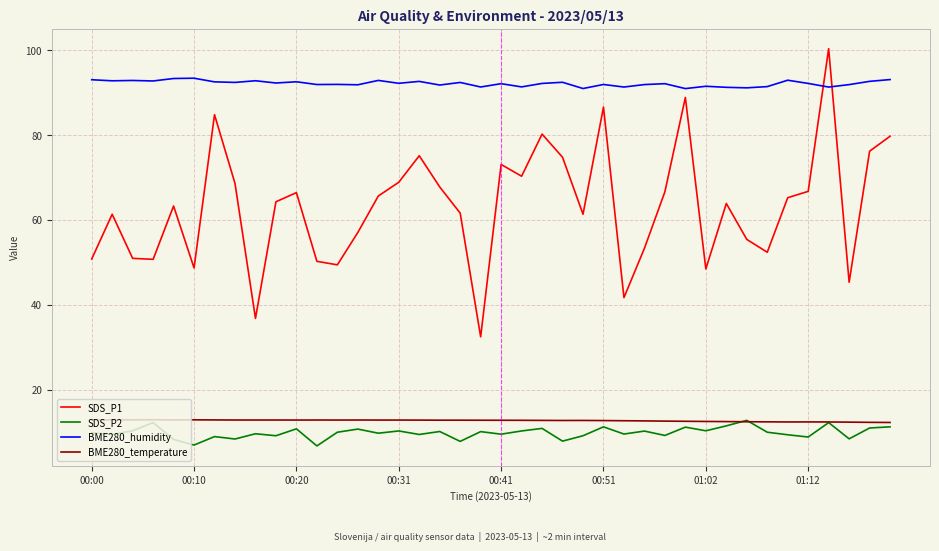

Which series has the largest range (max minus min)?

SDS_P1